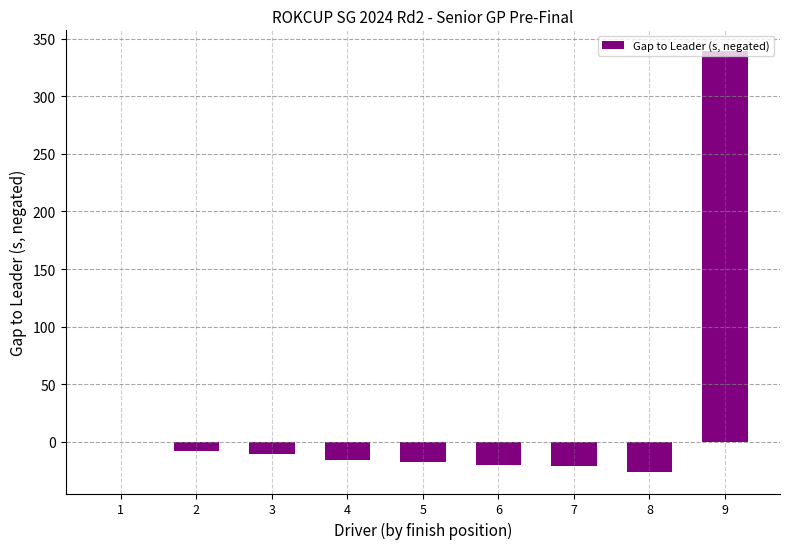

True or false: the data shows -17.7 at 5.

True